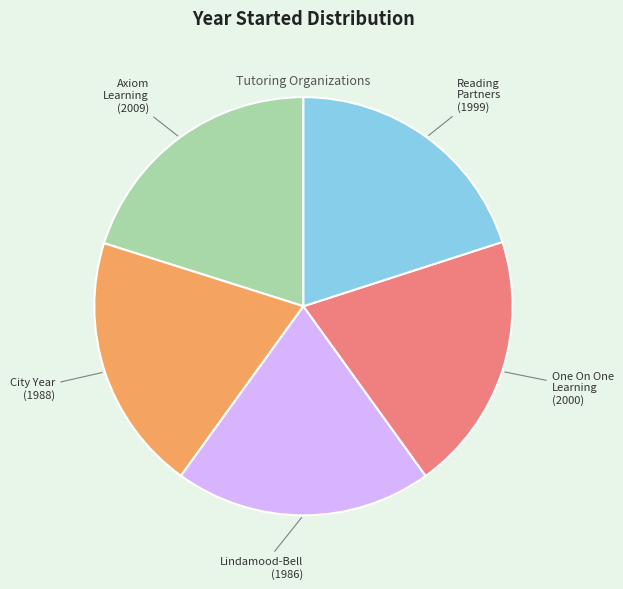

Is there a majority slice in this chart?

No